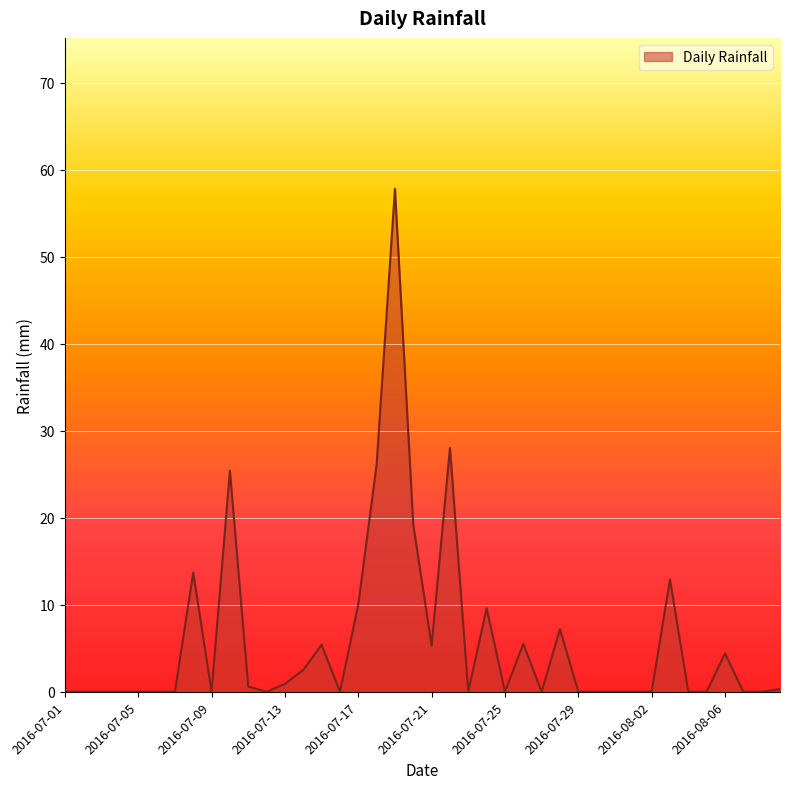

Does the chart have visible grid lines?

Yes